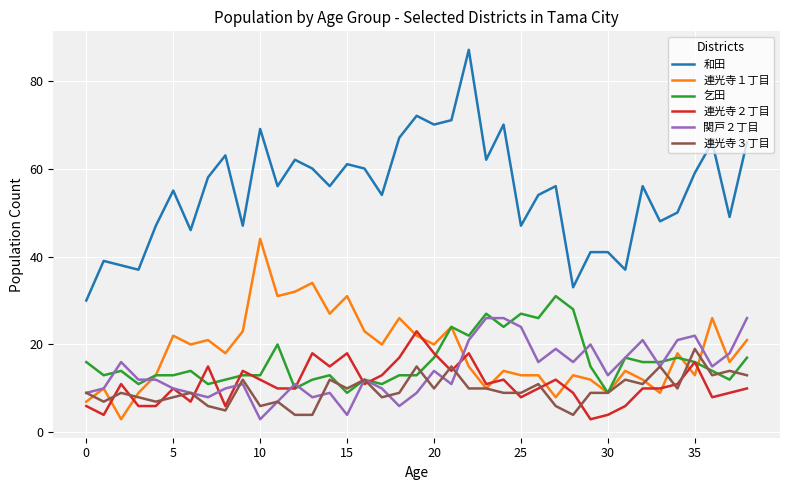

Which series has the largest total across all categories?

和田